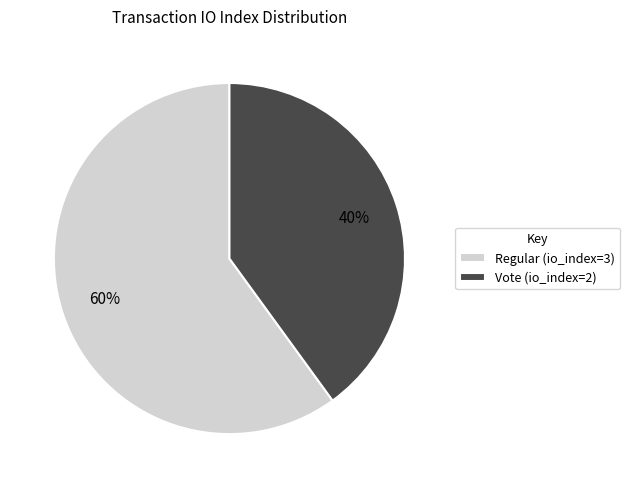

How many segments does this pie chart have?

2